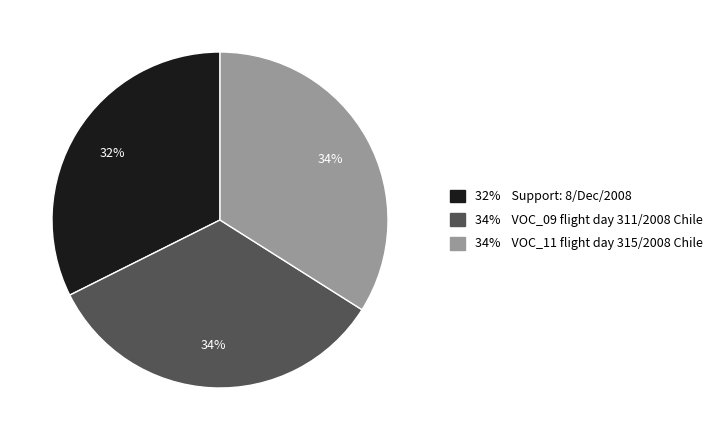

To the nearest percent, what is the difference between the largest and smallest slice percentages?

2%